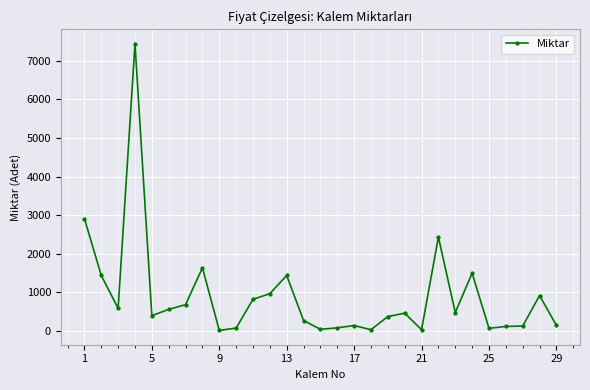

What is the maximum value shown in the chart?

7444